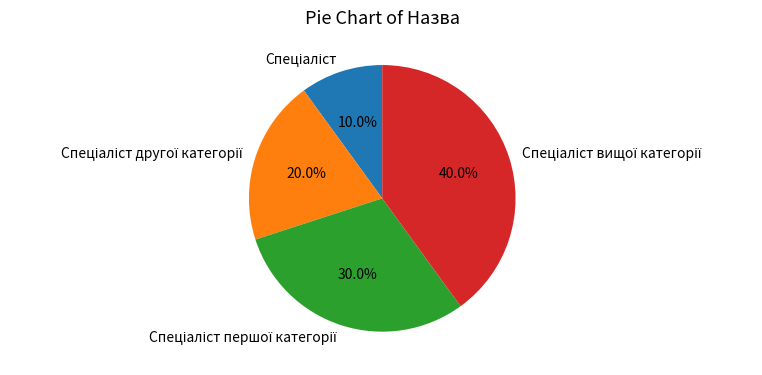

Does any single category account for the majority?

No